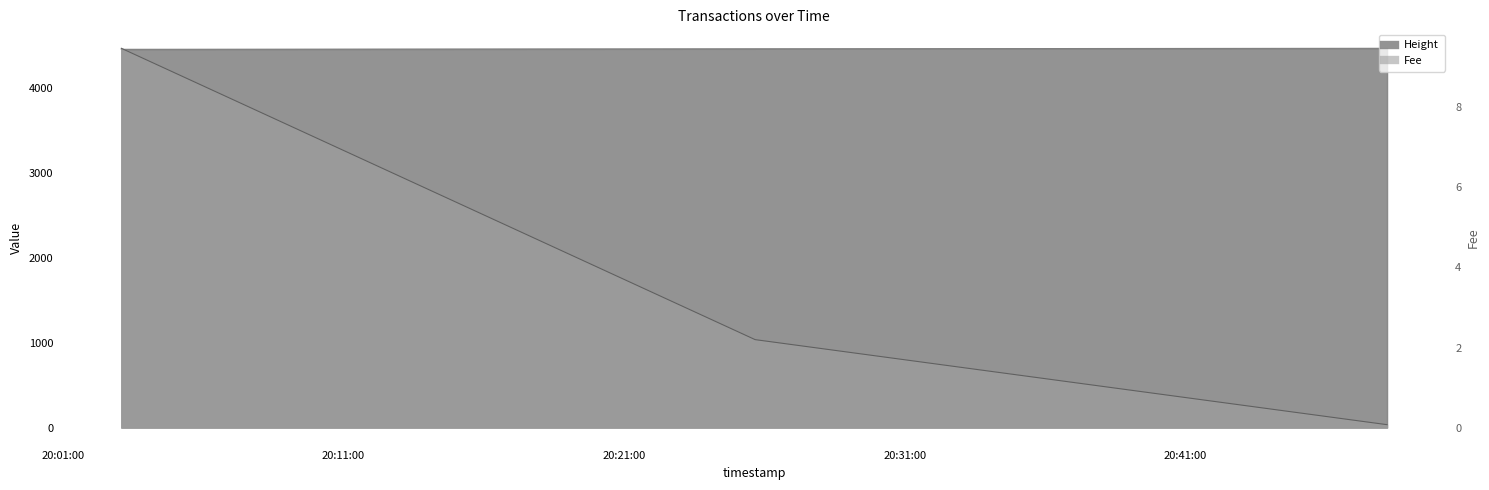

What is the sum of all Height values?

13371.0